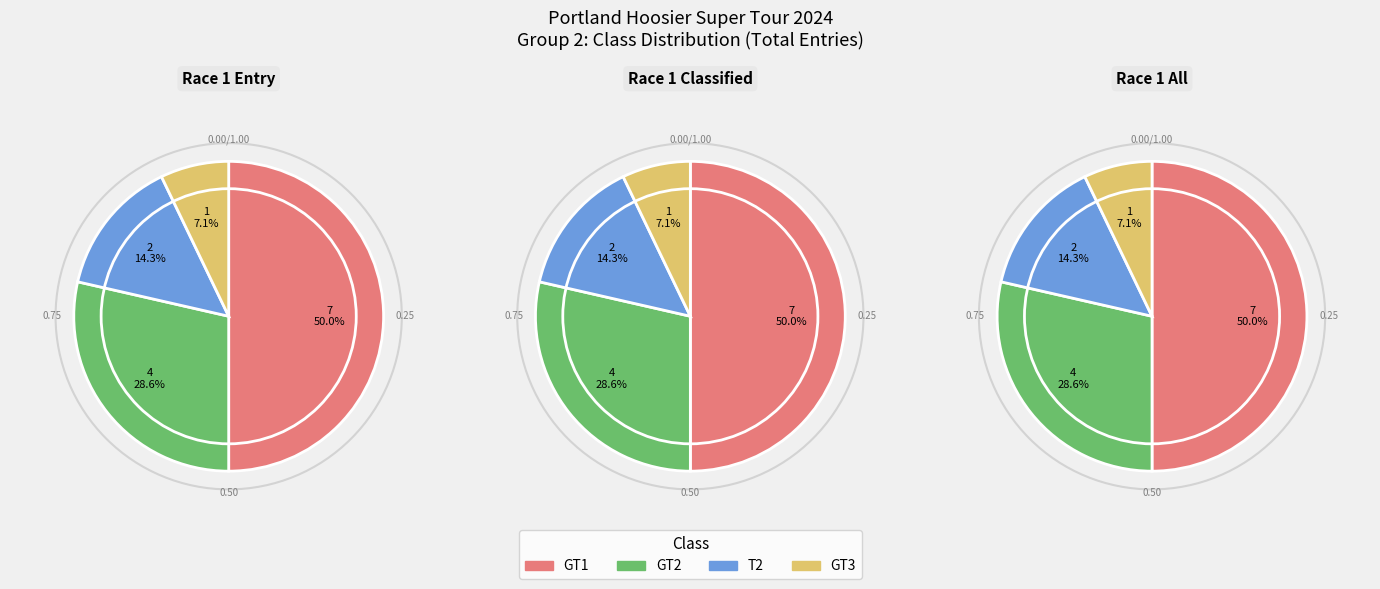

Combined, what portion of the pie is GT1 and T2?

64.3%